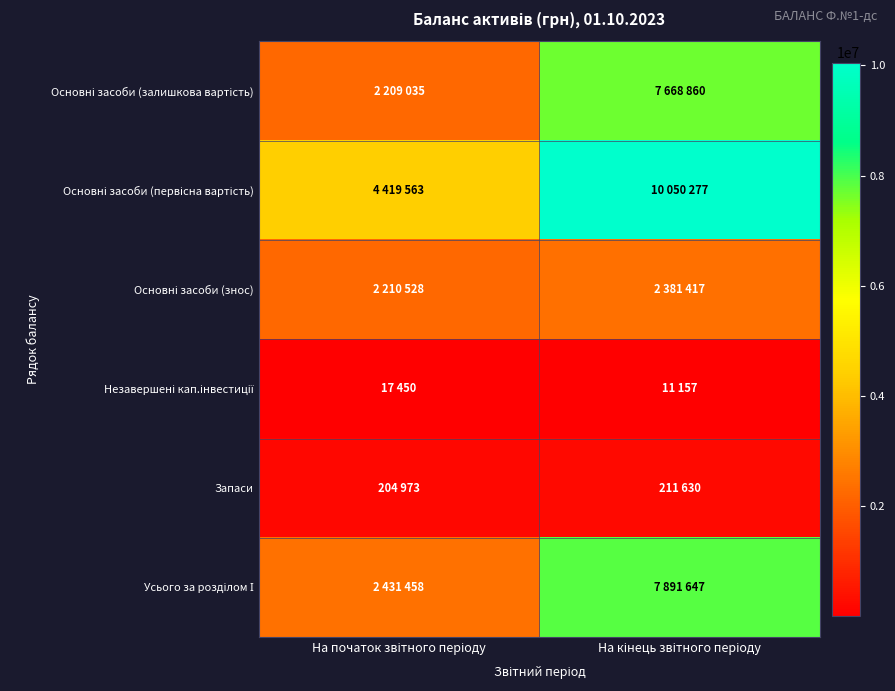

What is the total value across all series at На початок звітного періоду?

11493007